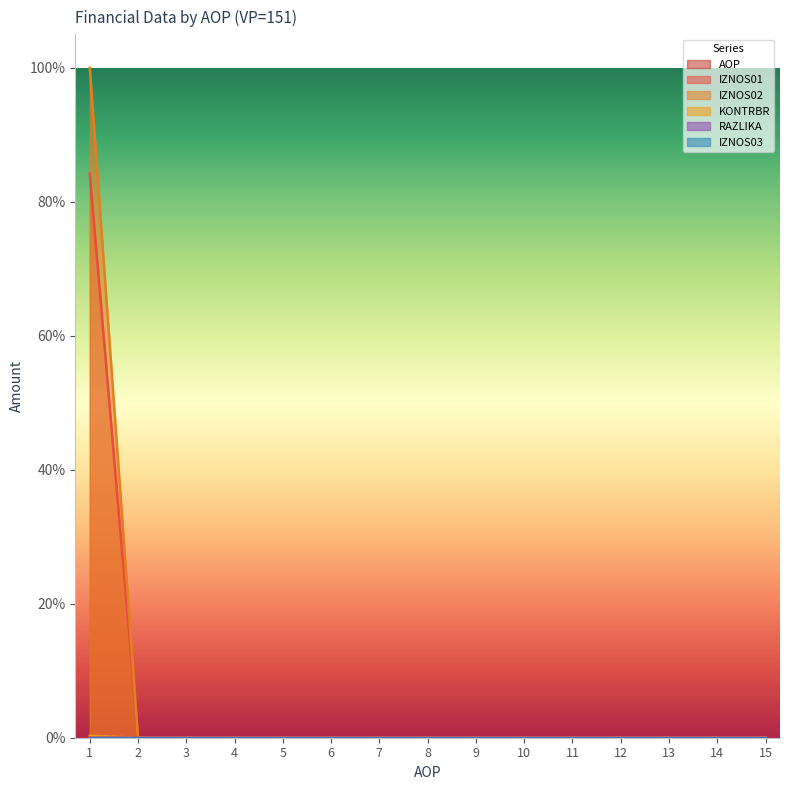

Which series changed the most between 4 and 11?

AOP